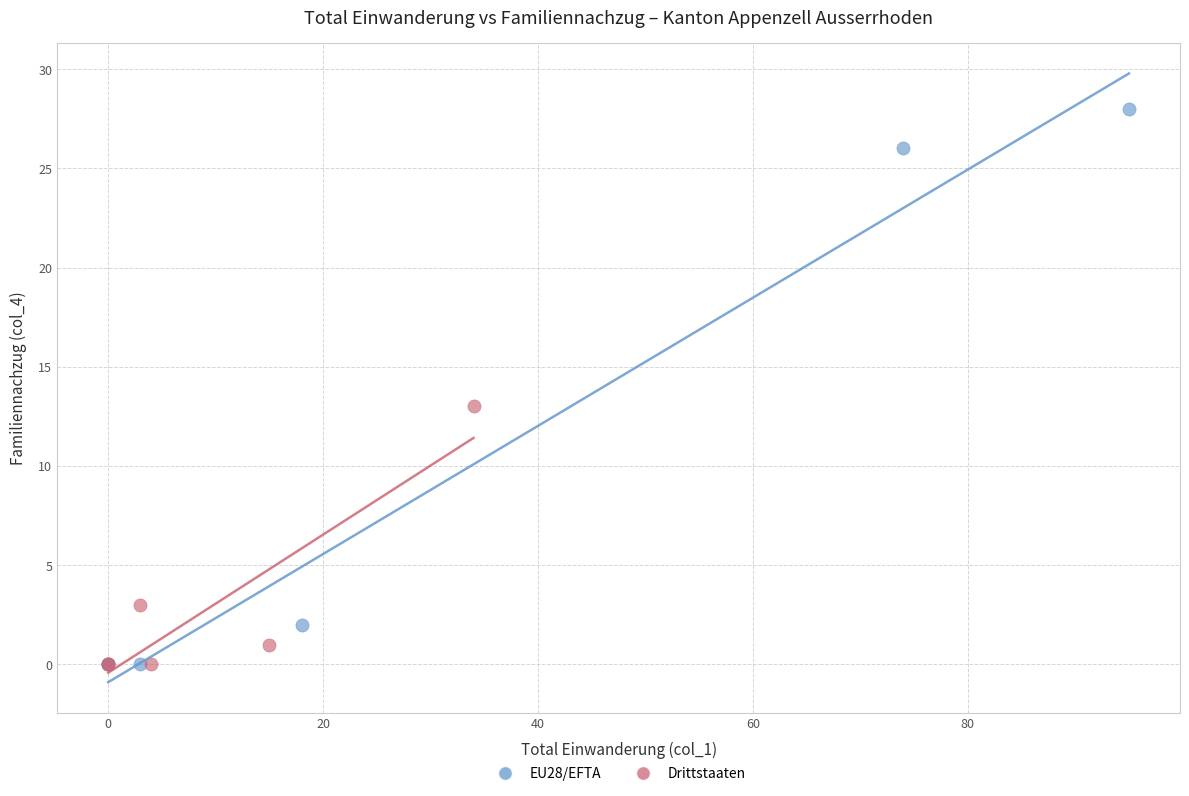

What are all the series names shown in the legend?

EU28/EFTA, Drittstaaten